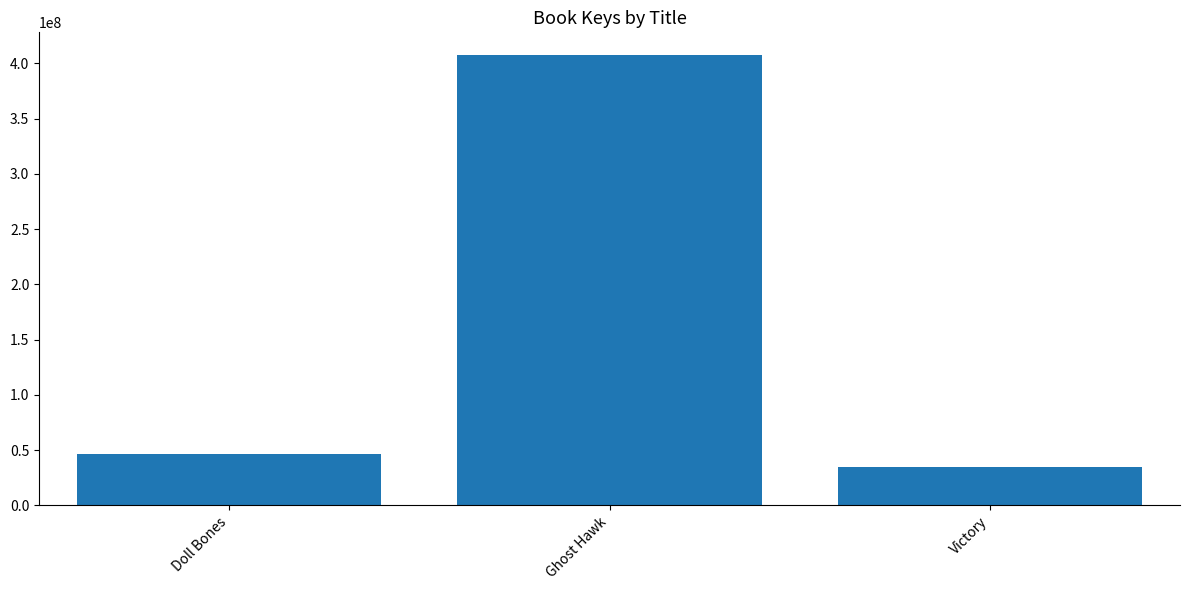

Between Doll Bones and Victory, which is larger?

Doll Bones